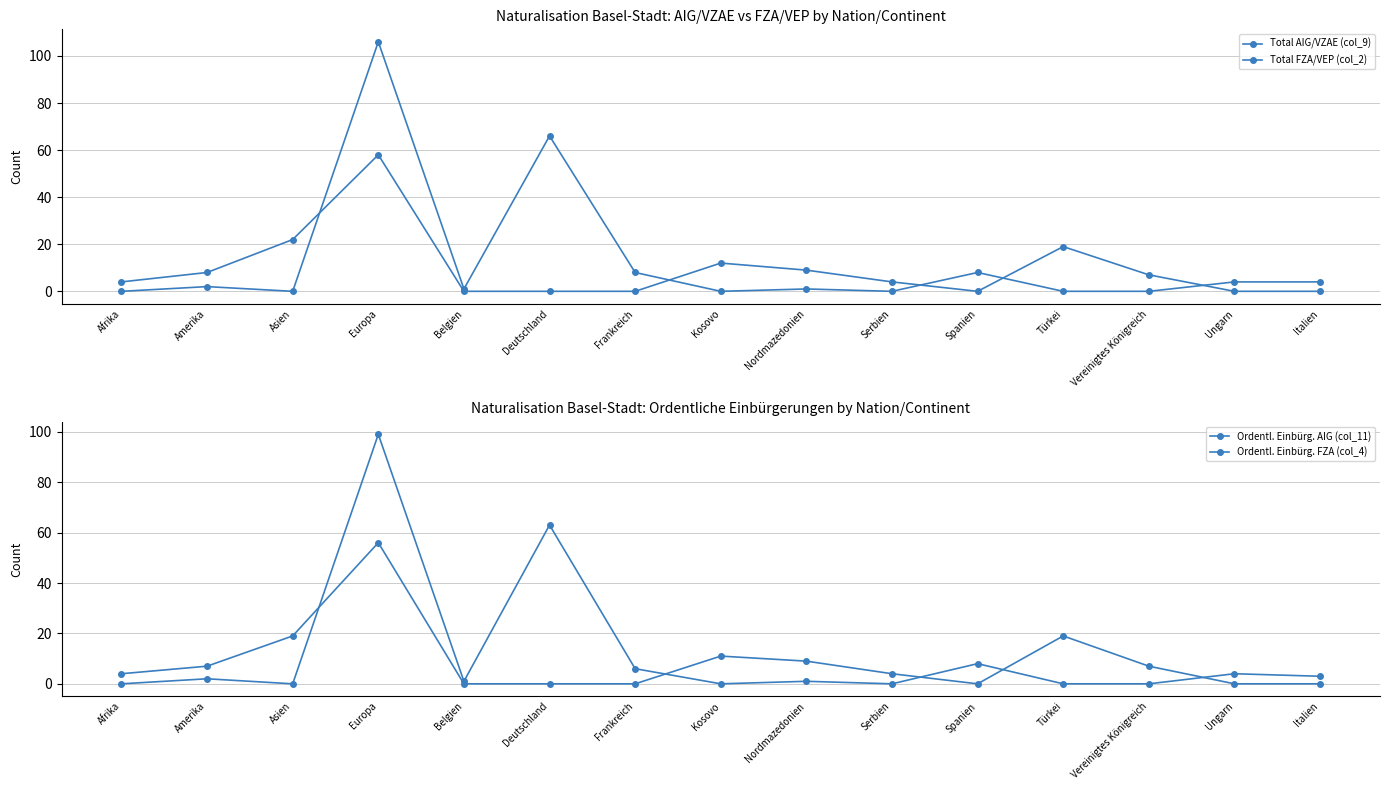

At which label does Total AIG/VZAE (col_9) first exceed 4?

Amerika